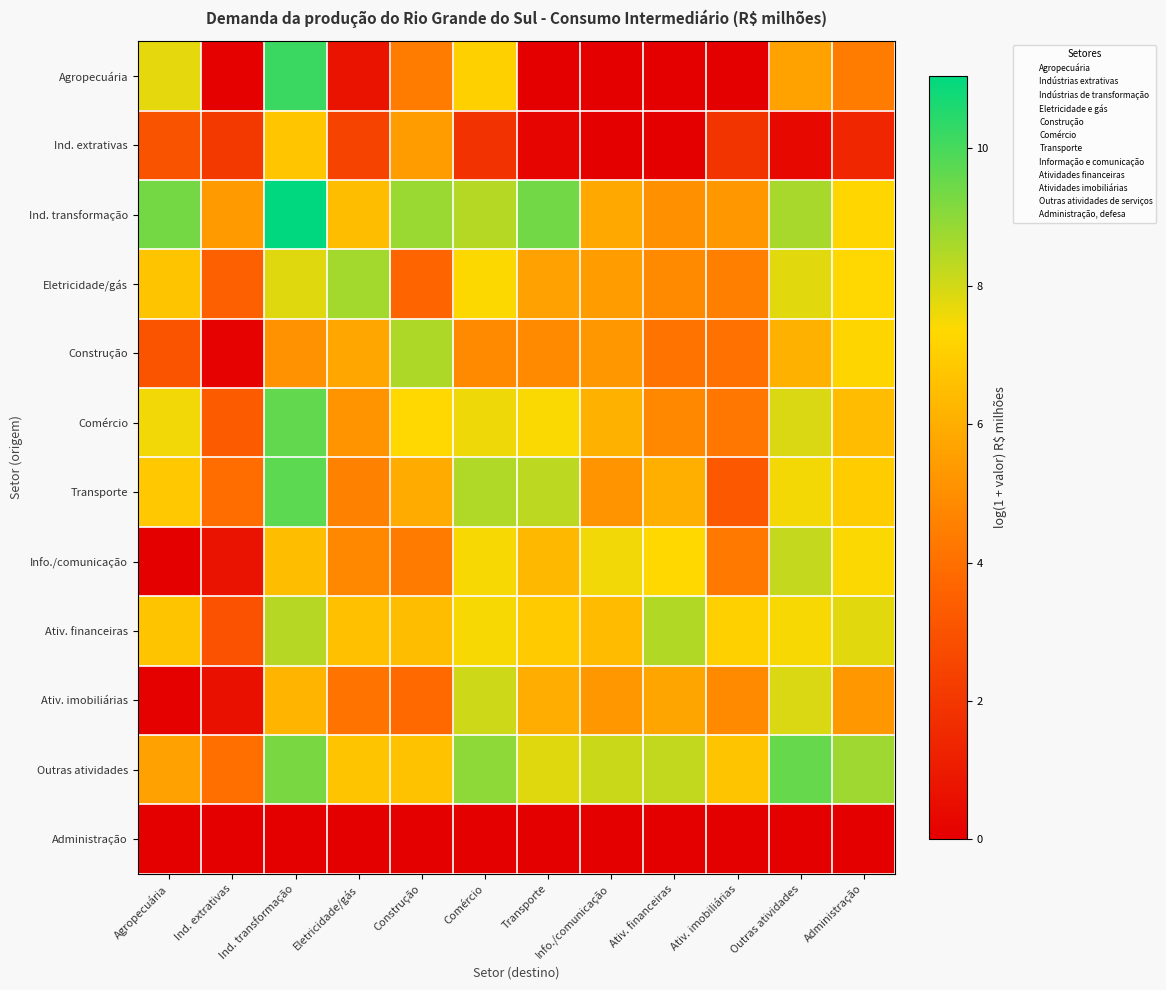

How many data points does each series have?

12